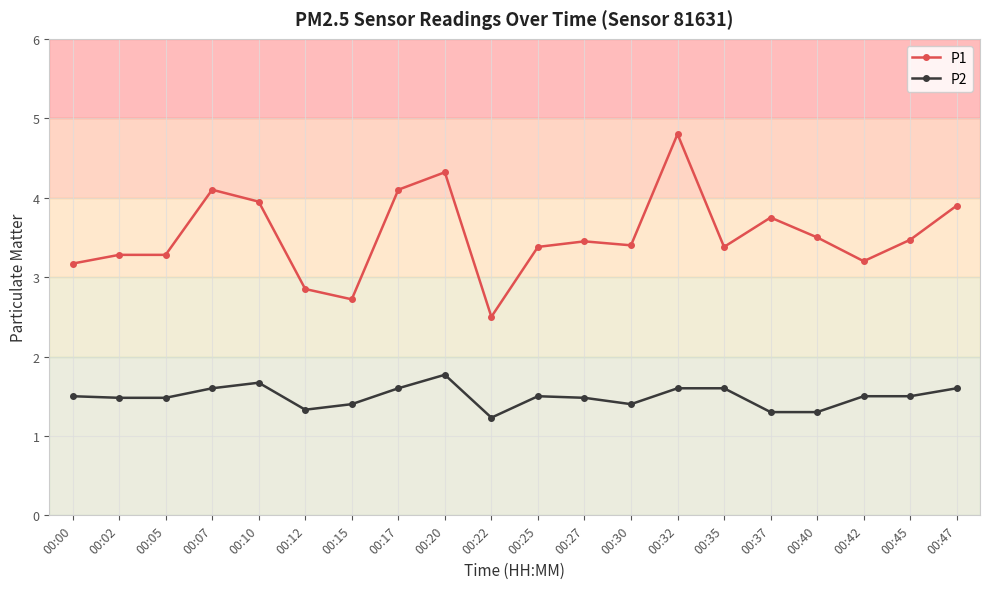

What is the value of the P2 point at the 16th from the left?

1.3